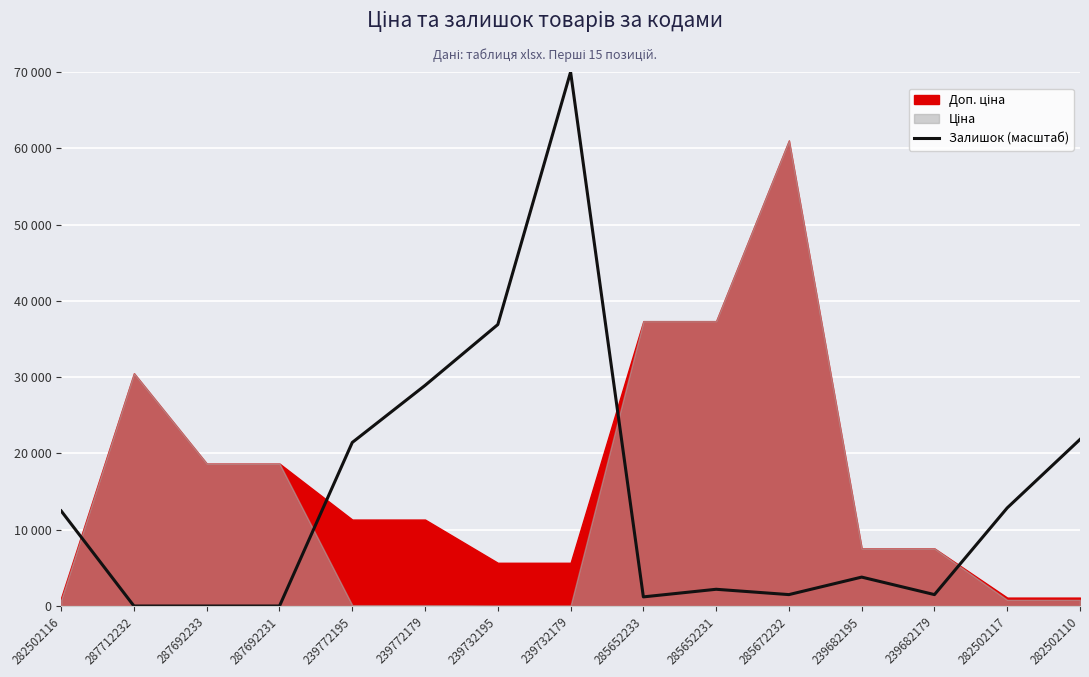

What is the difference between the maximum and minimum values?

70000.0